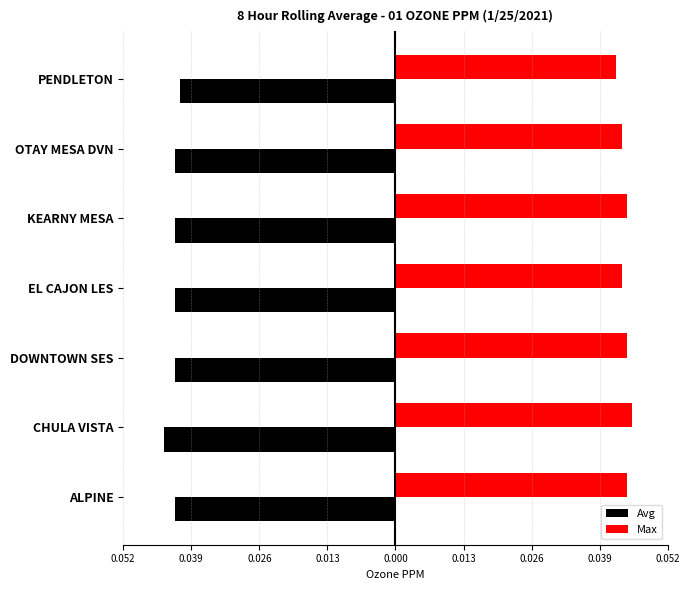

How many bars are there in each group?

2